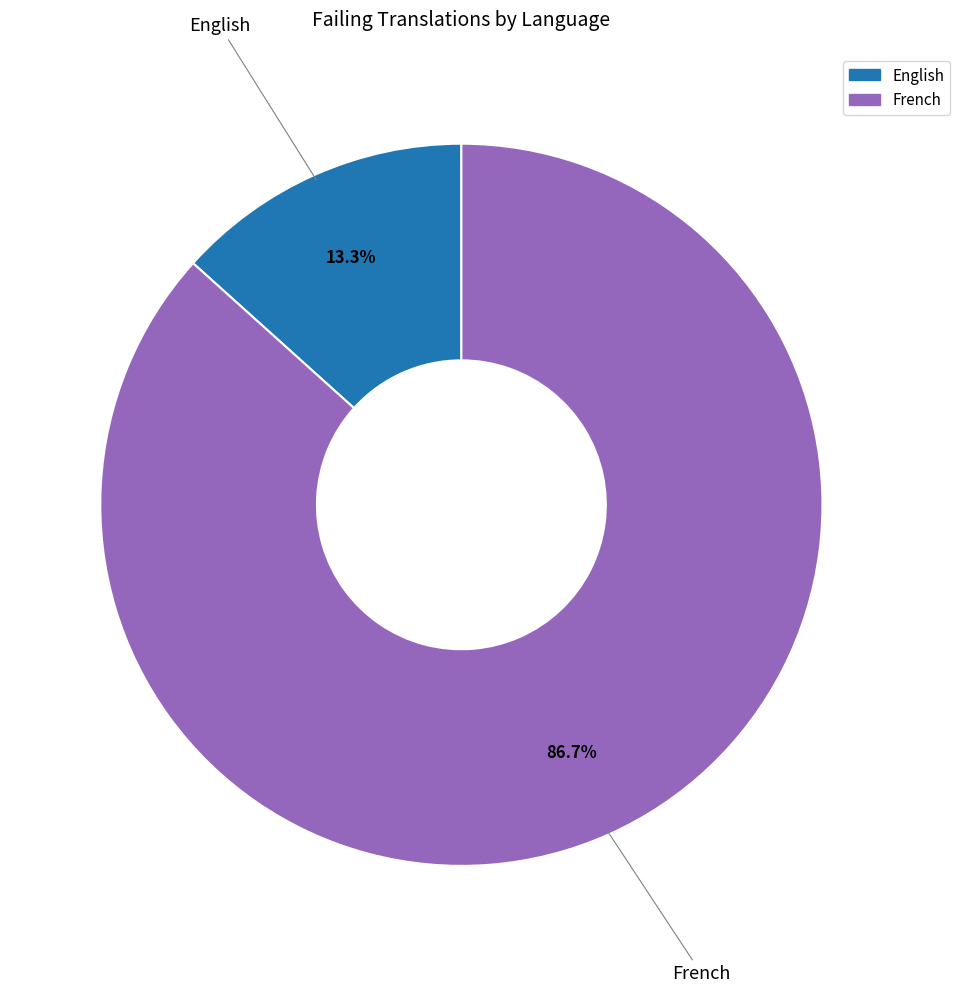

Which category has the biggest portion of the pie?

French